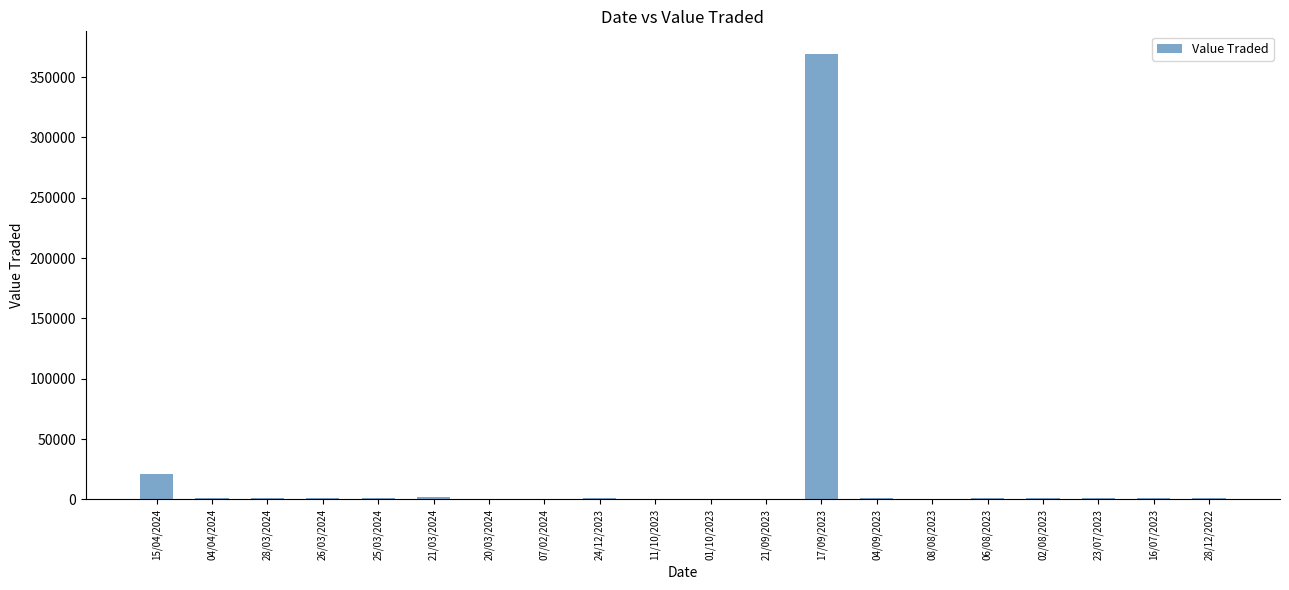

What is the sum of all values?

409499